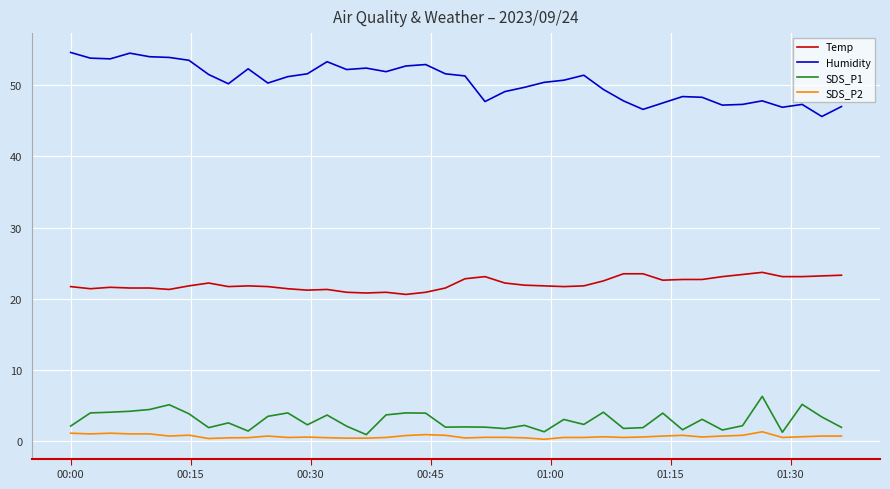

What is the maximum value shown in the chart?

54.6